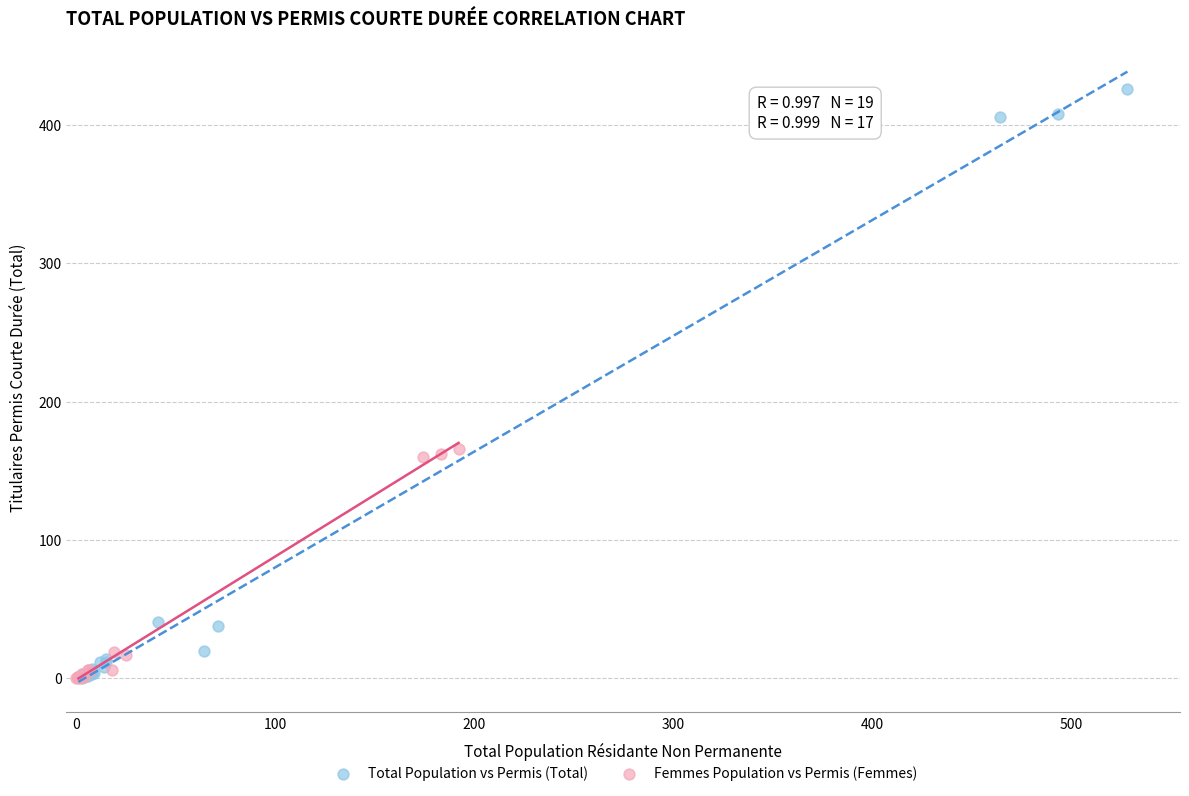

Which series has the widest spread of Y values?

Total Population vs Permis (Total)